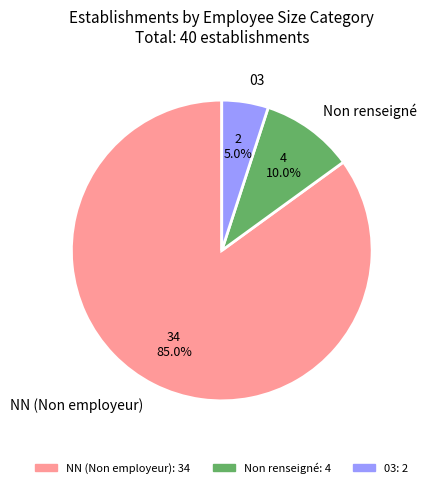

Which slice represents more than half of the pie?

NN (Non employeur)